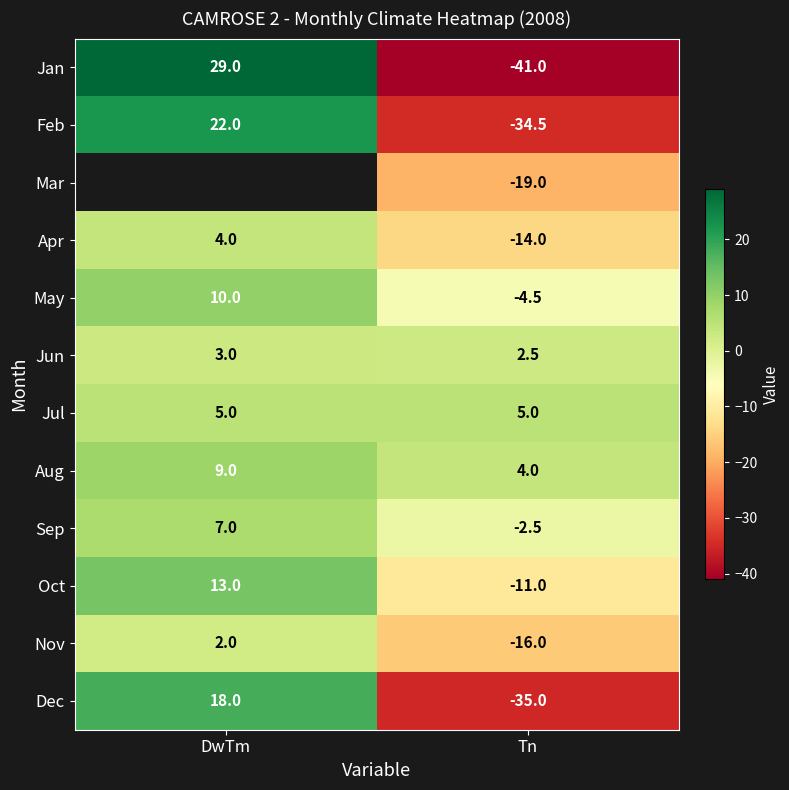

What is the difference between the maximum and minimum values in the Oct series?

24.0